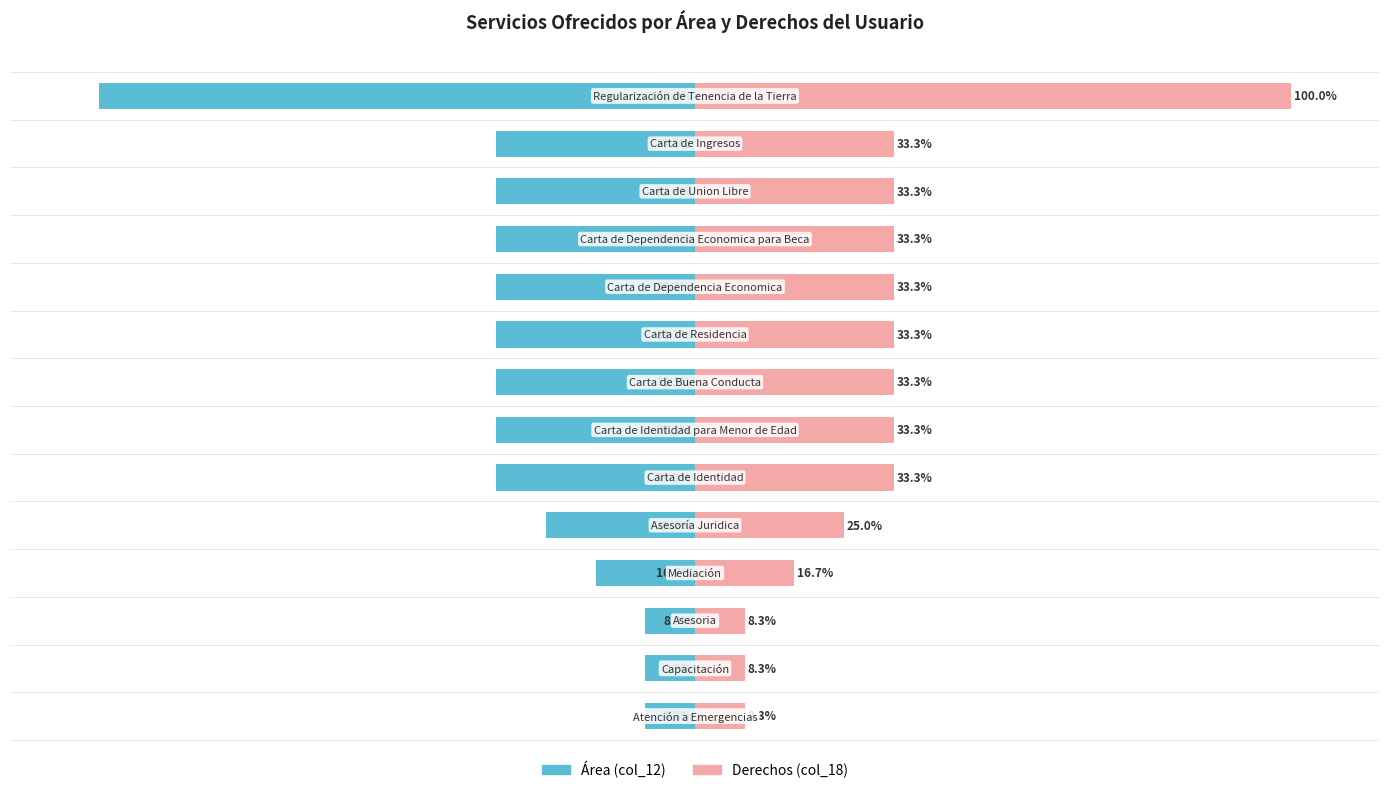

How many bars are there in total?

28